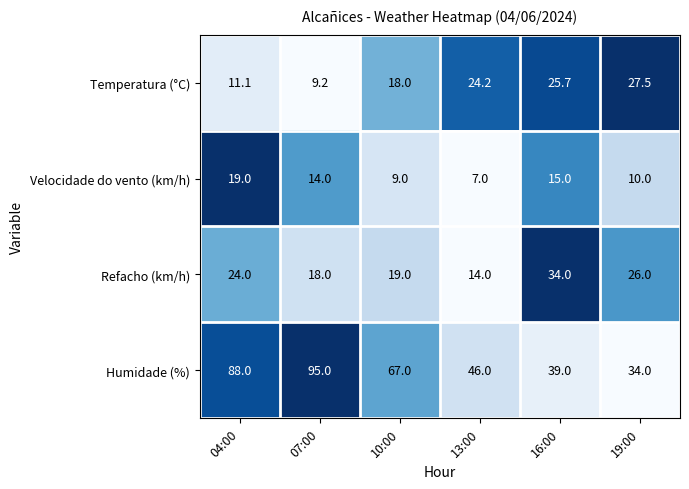

What is the total value across all series at 04:00?

142.1